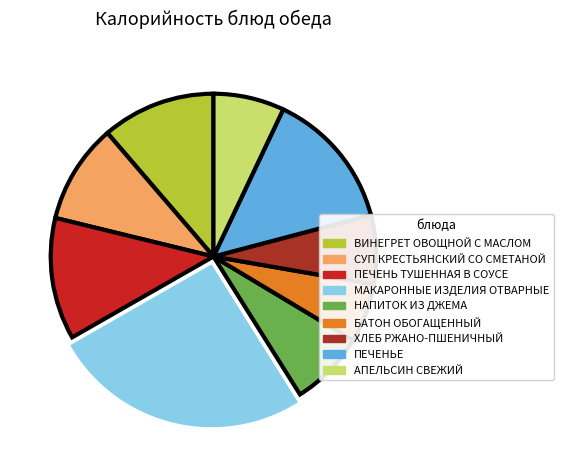

The БАТОН ОБОГАЩЕННЫЙ slice represents 6% of the pie. True or false?

True